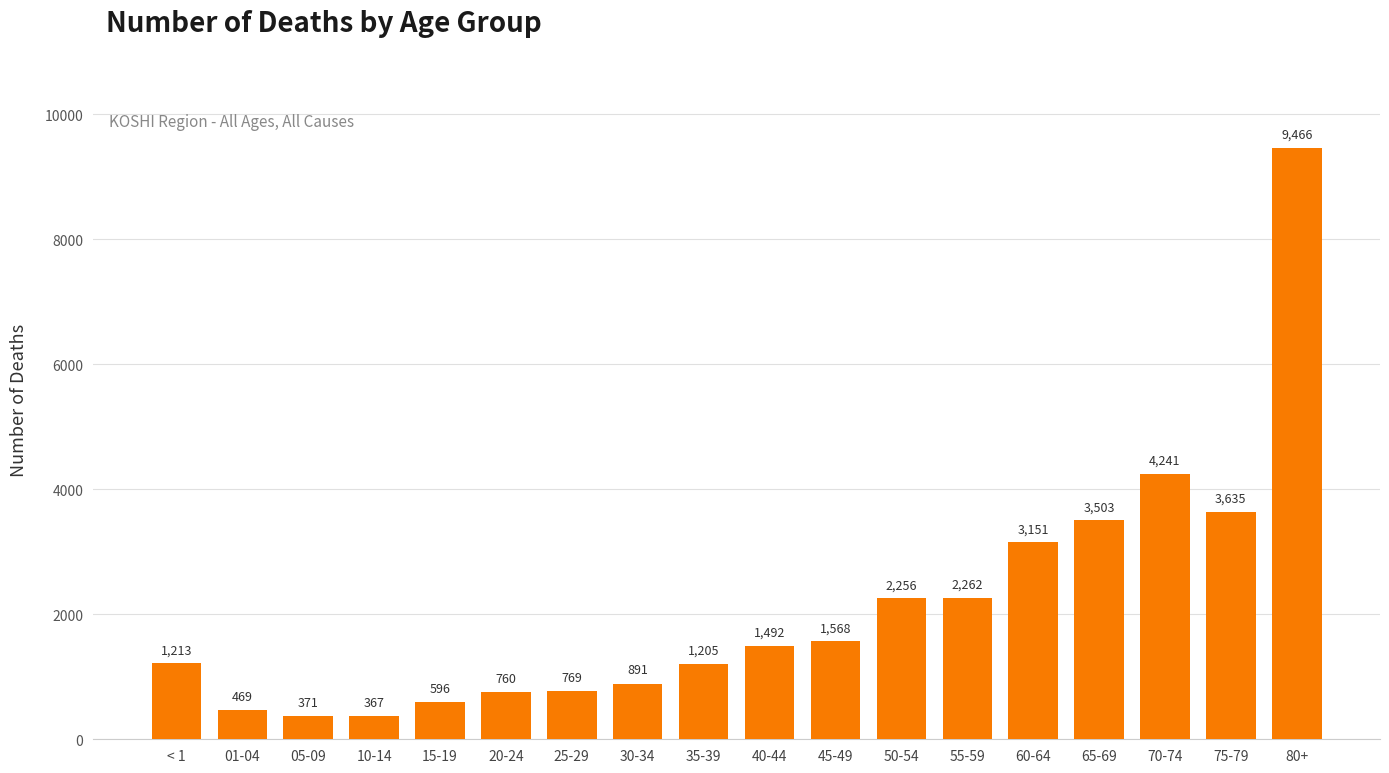

Reading right to left, list all the values displayed in this chart.

9466	3635	4241	3503	3151	2262	2256	1568	1492	1205	891	769	760	596	367	371	469	1213